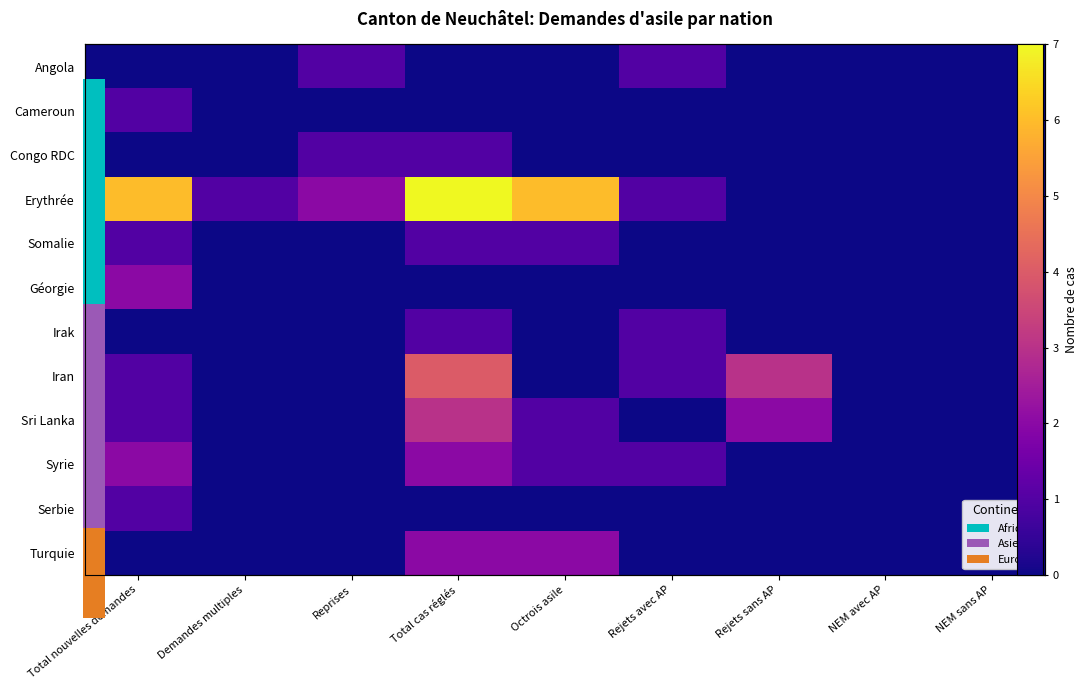

What is the highest value of the Erythrée series?

7